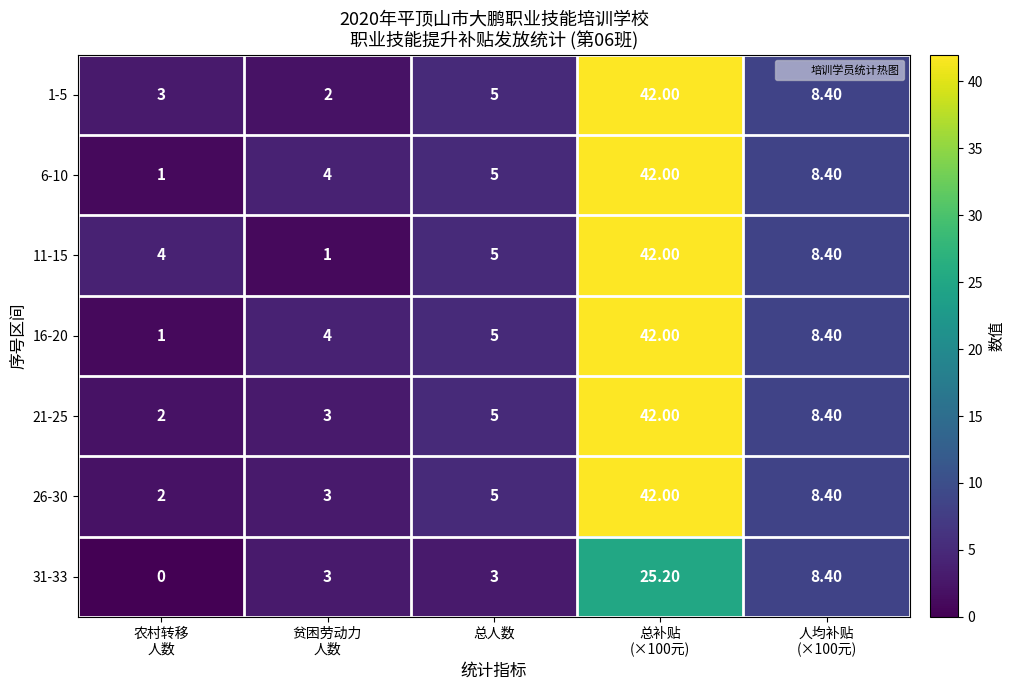

What is the sum of all 11-15 values?

60.4